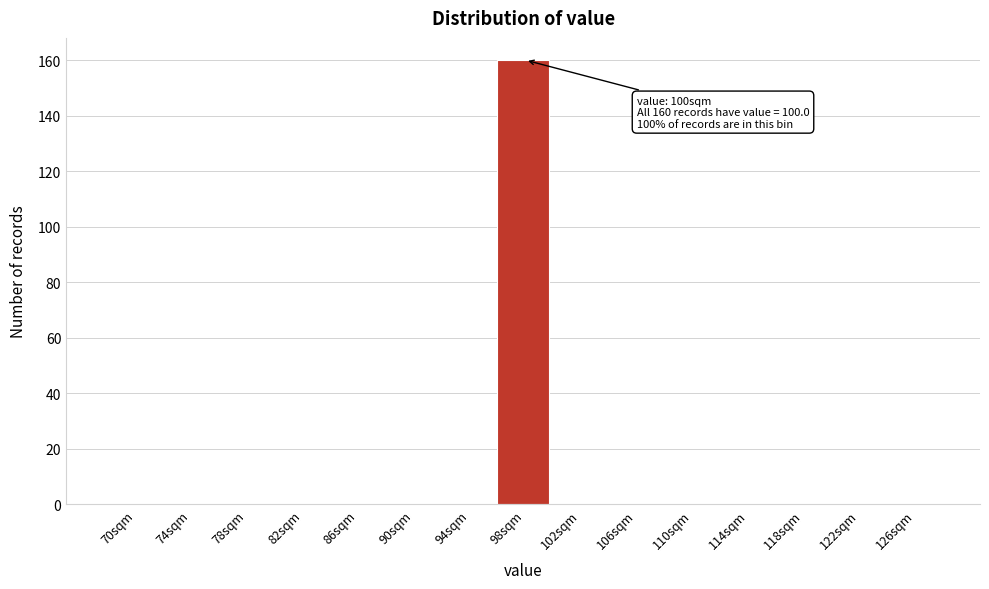

Reading left to right, transcribe all the data shown in this chart.

70sqm=0	74sqm=0	78sqm=0	82sqm=0	86sqm=0	90sqm=0	94sqm=0	98sqm=160	102sqm=0	106sqm=0	110sqm=0	114sqm=0	118sqm=0	122sqm=0	126sqm=0